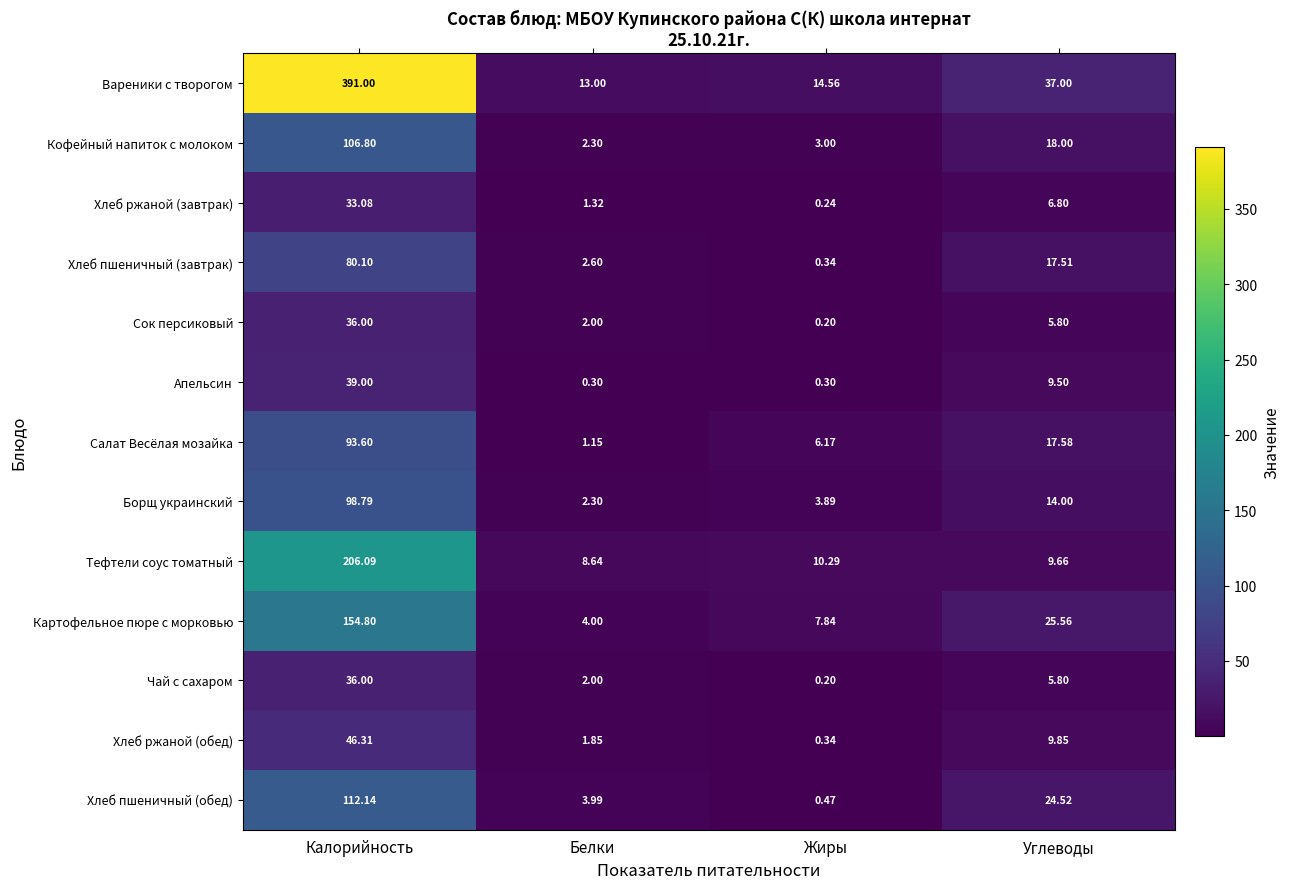

Which label corresponds to the largest value in the chart?

Калорийность